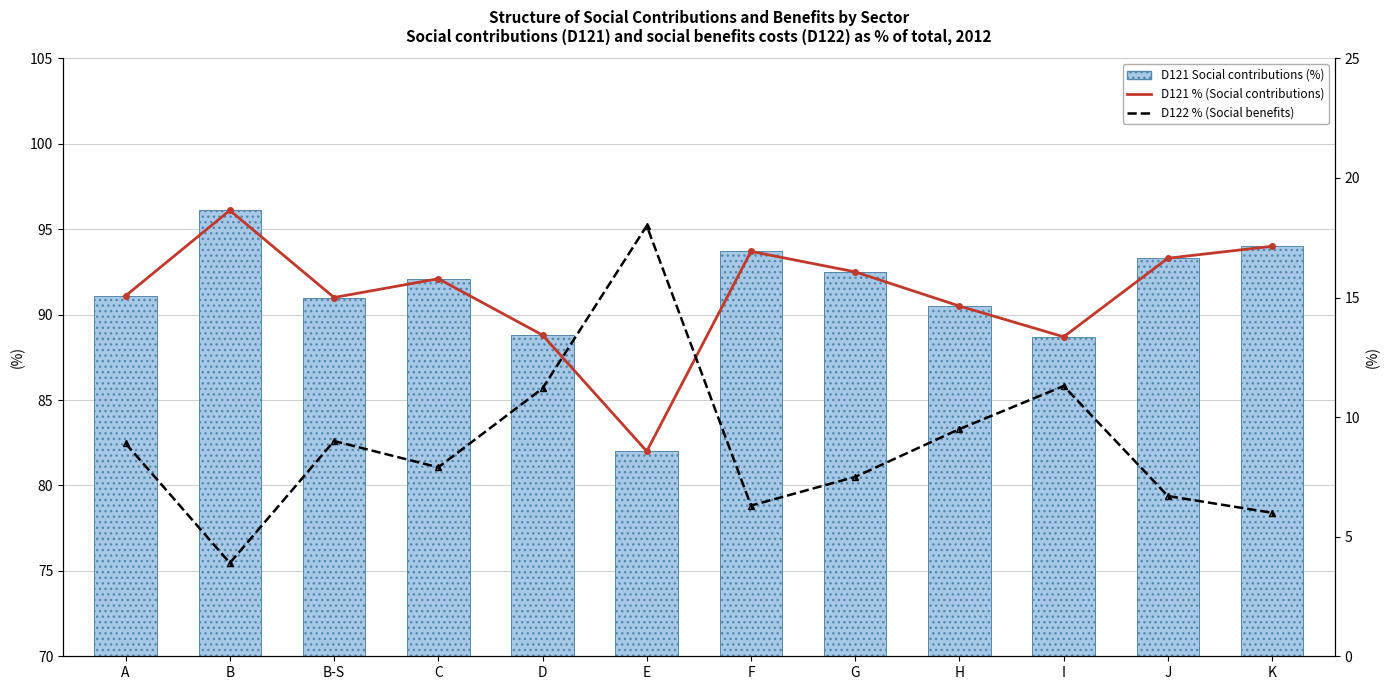

What is the value of the D122 % (Social benefits) bar at the 3rd from the left?

9.0